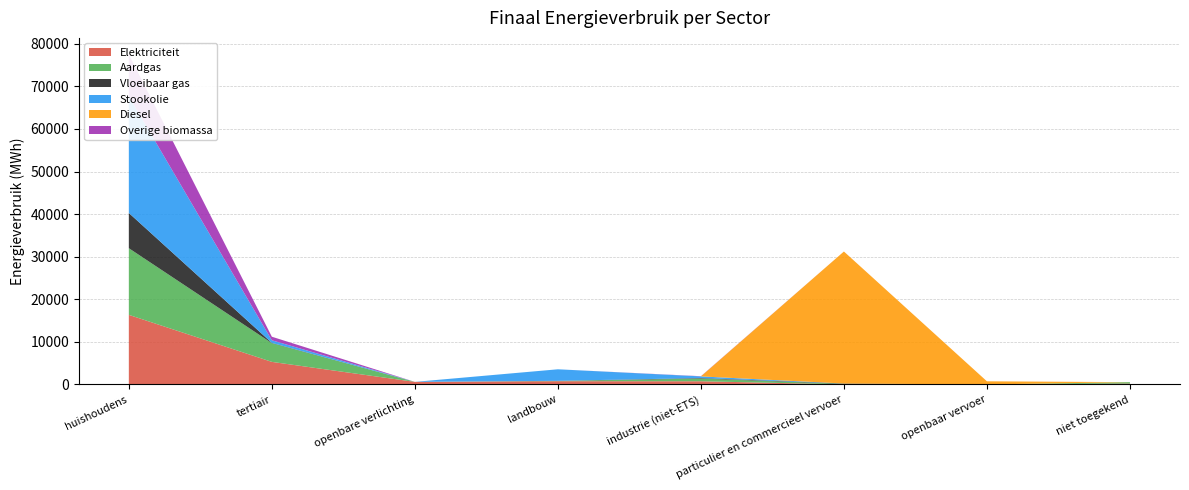

Reading left to right, what are all the values shown in this chart?

Elektriciteit: 16345.0	5302.6	606.3	766.2	749.0	25.5	0.0	214.7
Aardgas: 15649.1	4392.4	0.0	63.8	627.4	109.2	0.0	326.0
Vloeibaar gas: 8275.7	67.6	0.0	23.9	125.4	83.3	0.0	0.0
Stookolie: 27418.4	612.6	0.0	2707.8	390.8	0.0	0.0	0.0
Diesel: 0.0	0.0	0.0	0.0	0.0	31004.1	740.7	0.0
Overige biomassa: 9820.4	835.0	0.0	0.0	46.9	0.0	0.0	0.0